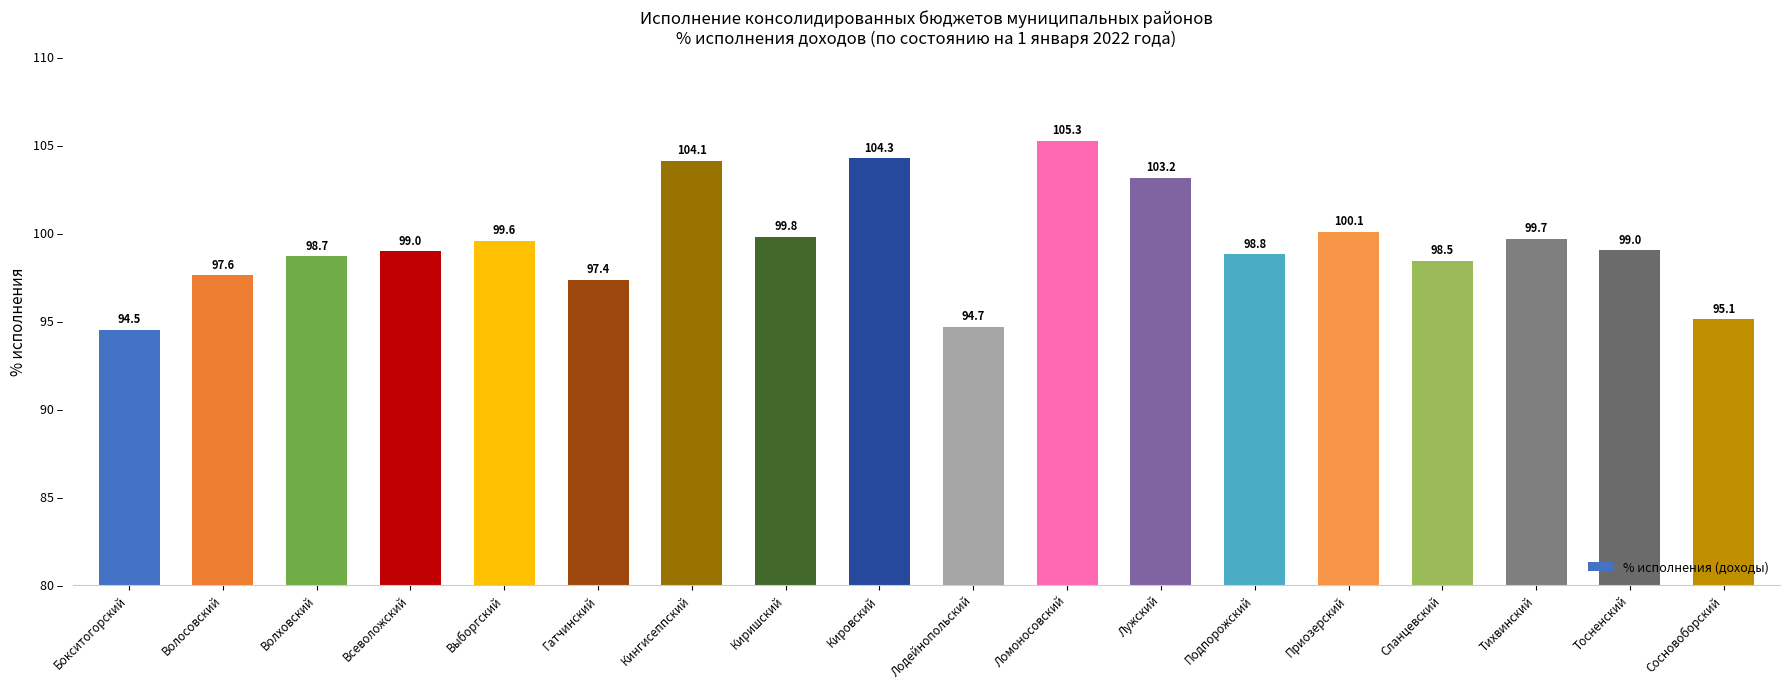

What position from the left is Гатчинский?

6